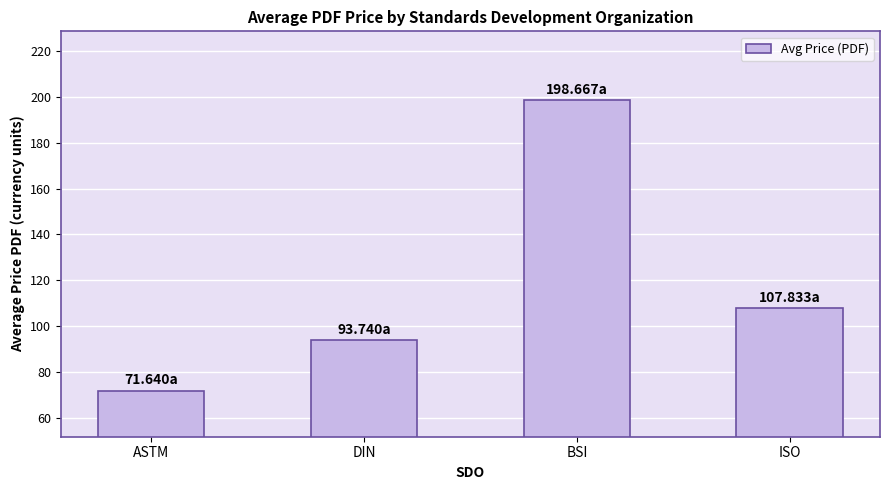

What is the difference between the maximum and minimum values?

127.0